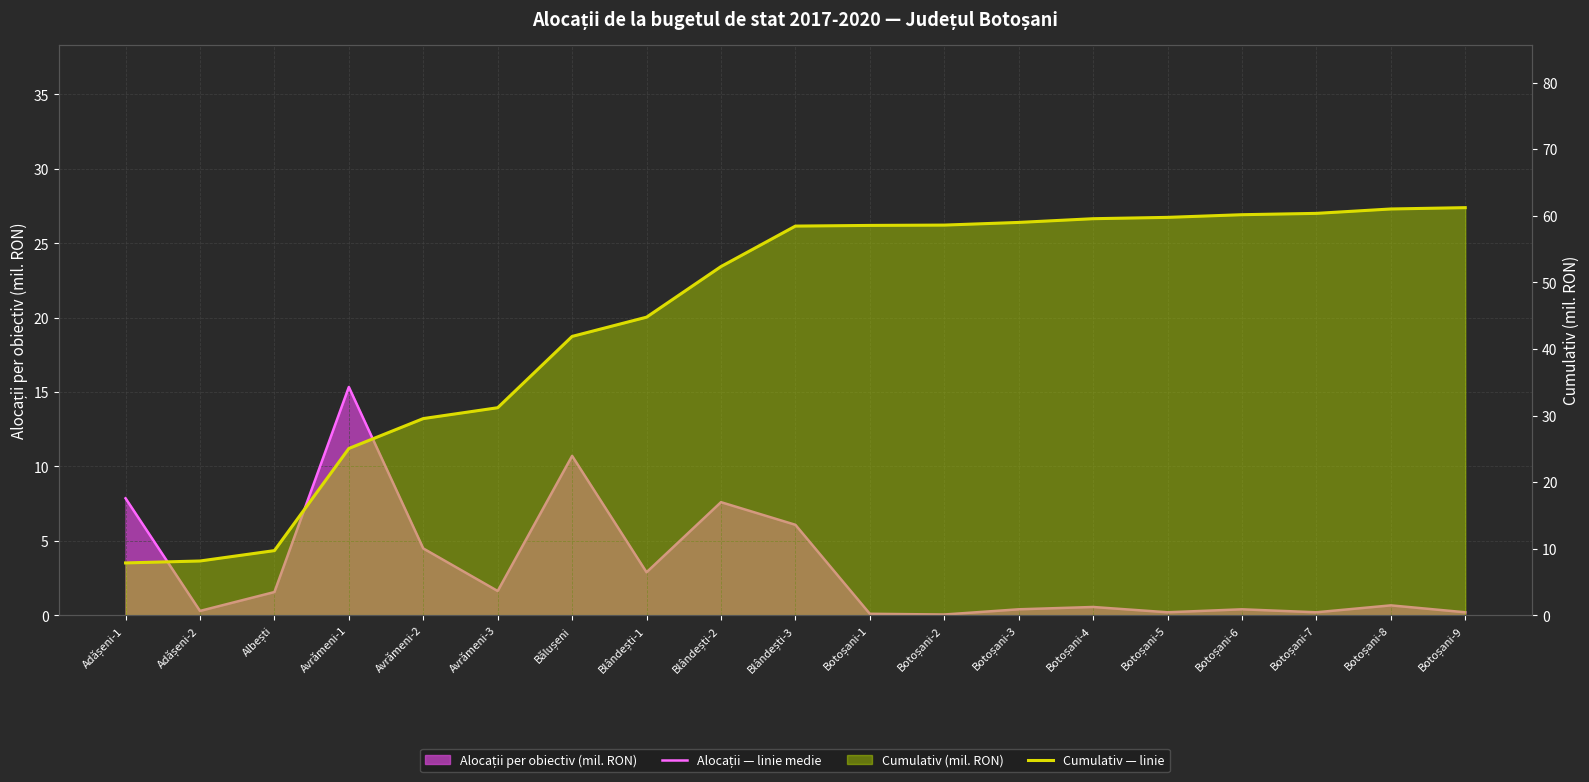

Which category has the lowest value across all series?

Botoșani-2